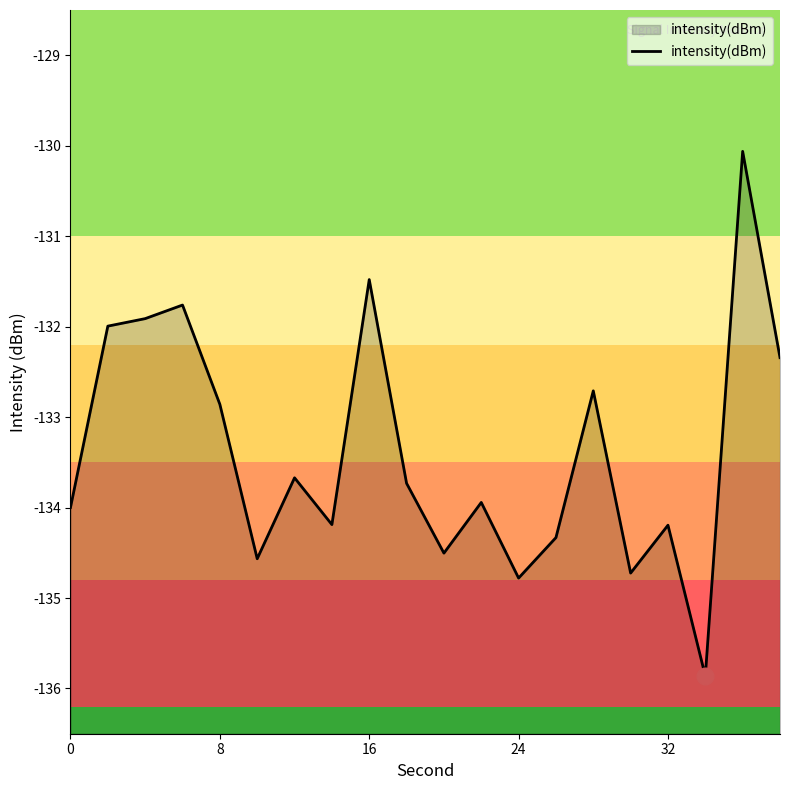

Reading left to right, extract all data points from this chart.

-134.0	-132.0	-131.9	-131.8	-132.9	-134.6	-133.7	-134.2	-131.5	-133.7	-134.5	-133.9	-134.8	-134.3	-132.7	-134.7	-134.2	-135.9	-130.1	-132.3